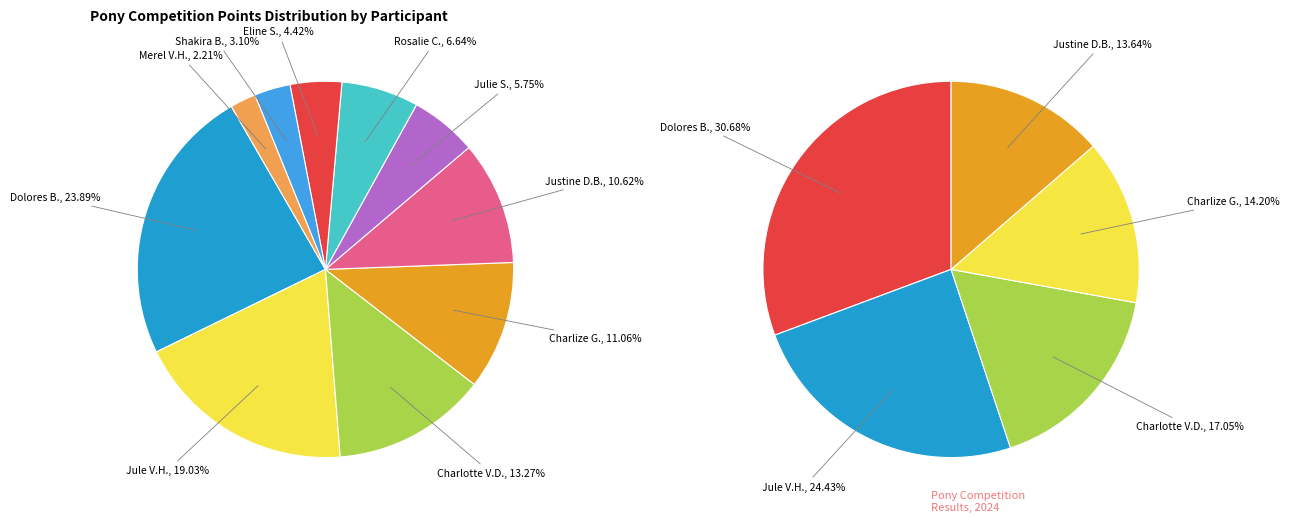

Is there a majority slice in this chart?

No